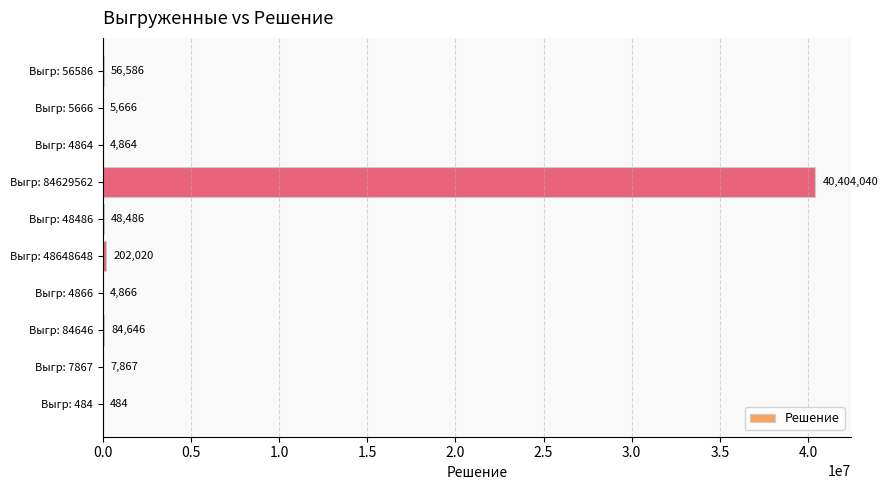

The value at Выгр: 84629562 is 13292094. True or false?

False